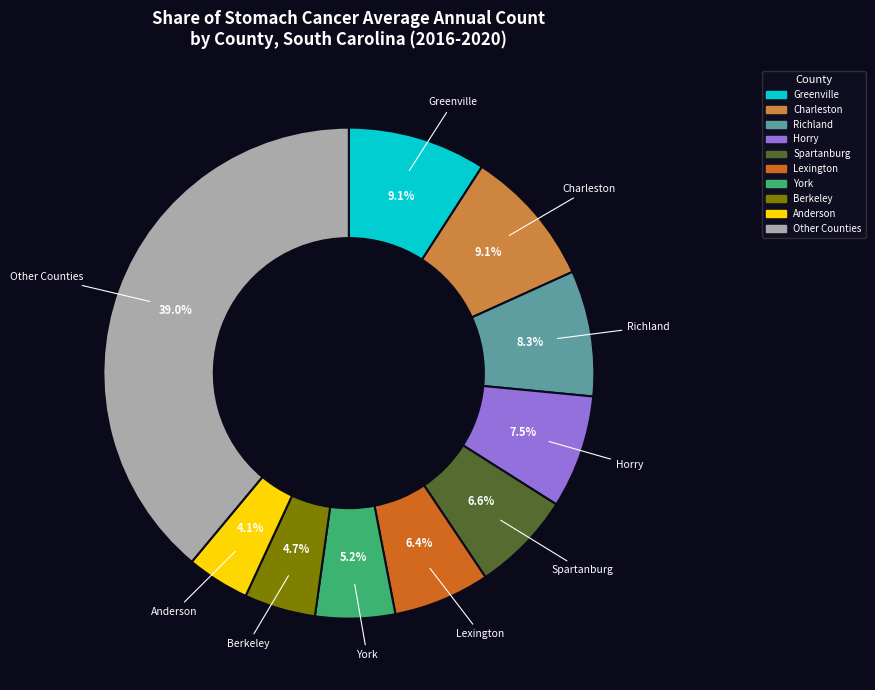

How many slices are in this pie chart?

10